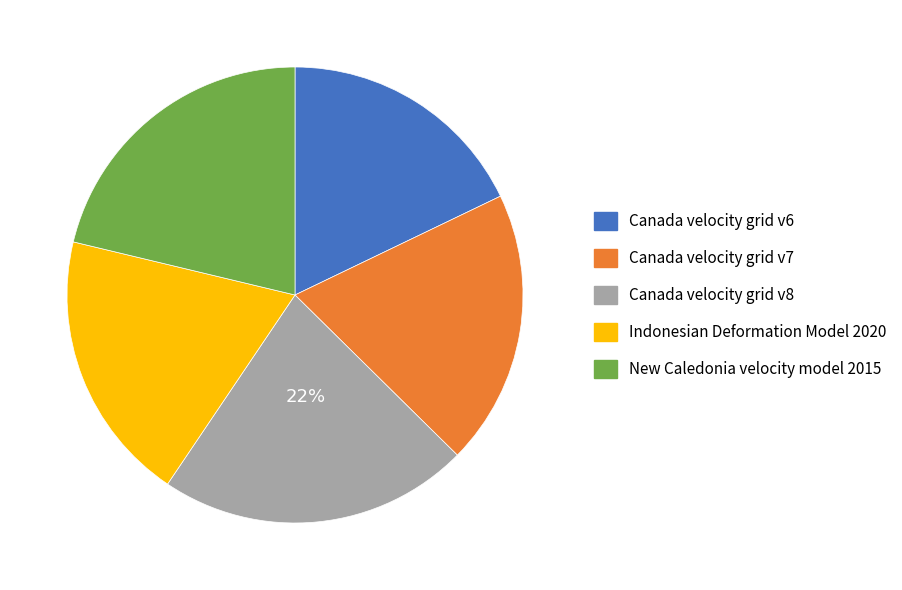

Is there a majority slice in this chart?

No